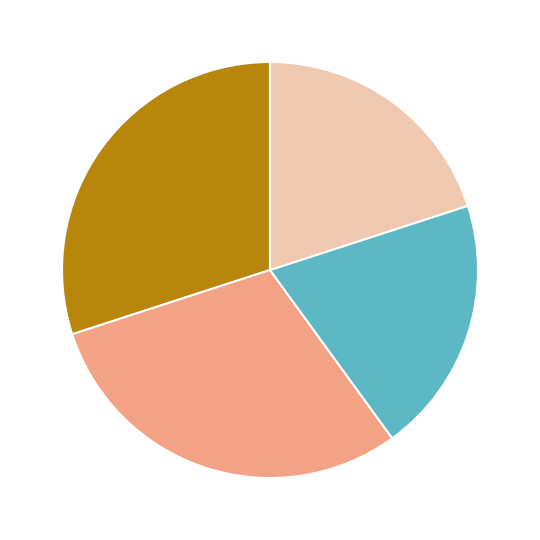

Is there a majority slice in this chart?

No